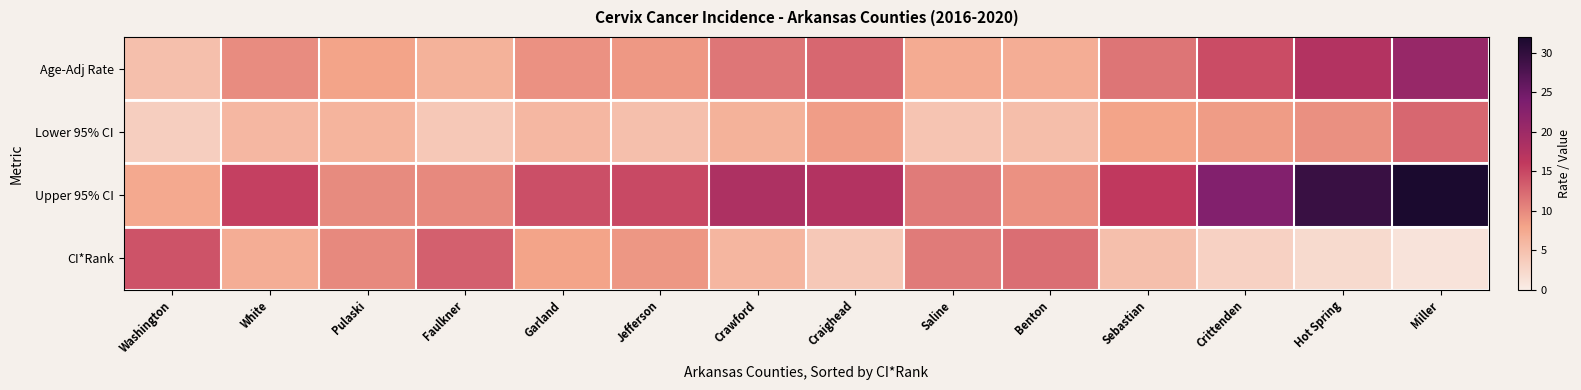

At which category does the chart reach its peak across all series?

Miller